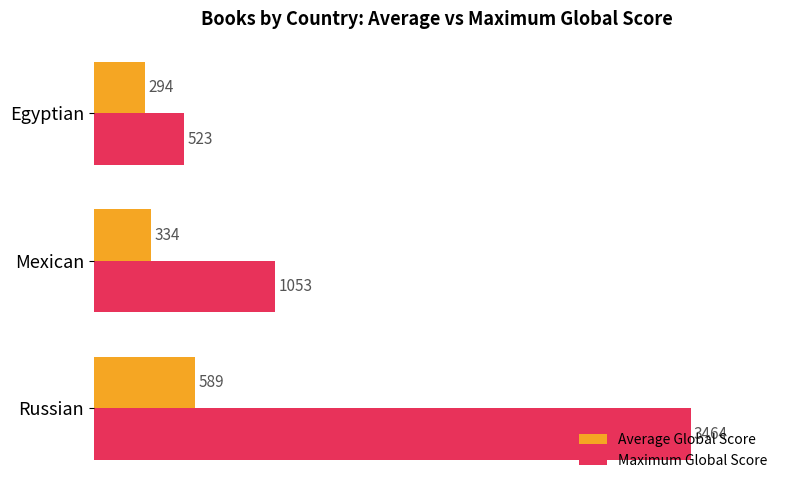

Which series changed the most between Russian and Mexican?

Maximum Global Score